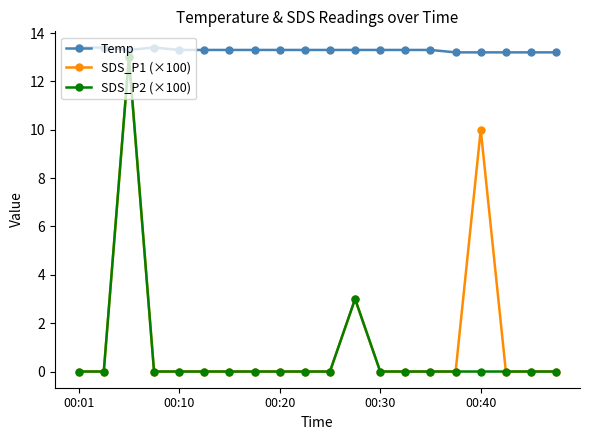

True or false: SDS_P2 (×100) and Temp cross at least once.

False